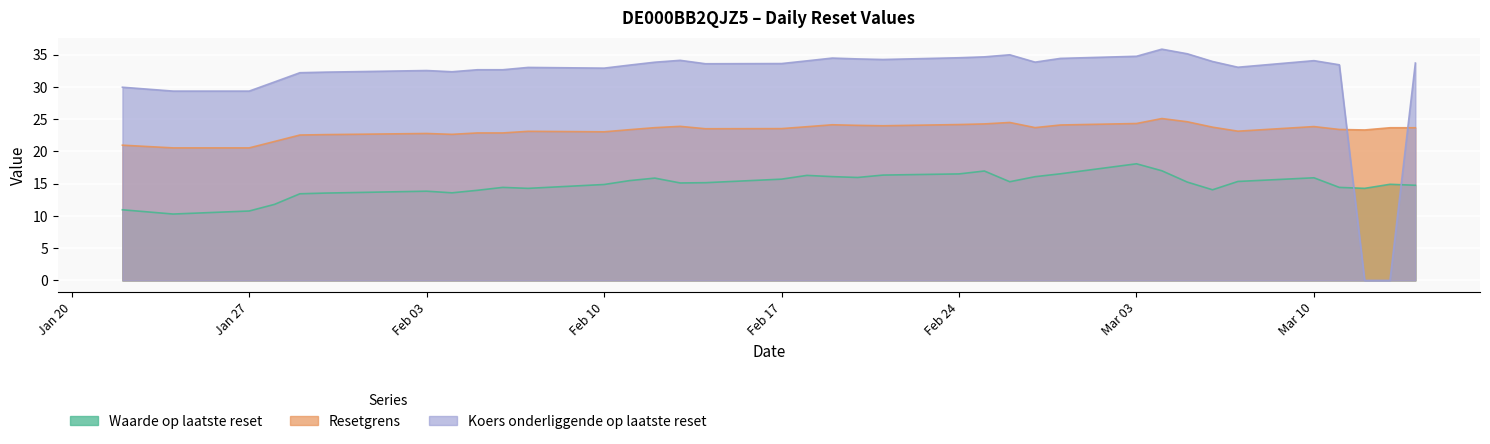

True or false: Waarde op laatste reset and Koers onderliggende op laatste reset intersect in this chart.

True